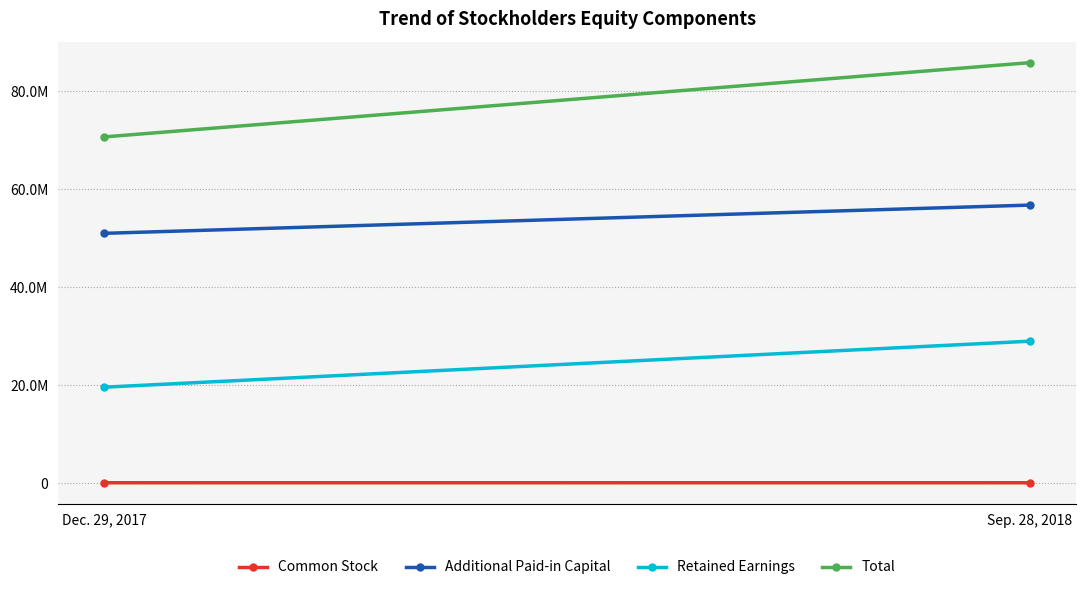

Which category has the lowest value across all series?

Dec. 29, 2017